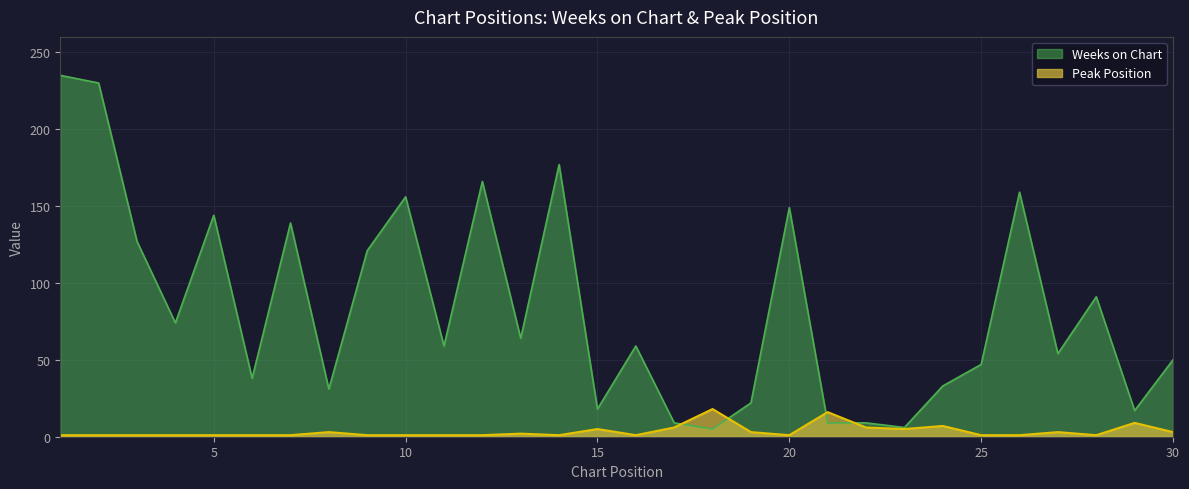

Reading right to left, list all the values displayed in this chart.

Weeks on Chart: 30=50	29=17	28=91	27=54	26=159	25=47	24=33	23=6	22=9	21=9	20=149	19=22	18=5	17=9	16=59	15=18	14=177	13=64	12=166	11=59	10=156	9=121	8=31	7=139	6=38	5=144	4=74	3=127	2=230	1=235
Peak Position: 30=3	29=9	28=1	27=3	26=1	25=1	24=7	23=5	22=6	21=16	20=1	19=3	18=18	17=6	16=1	15=5	14=1	13=2	12=1	11=1	10=1	9=1	8=3	7=1	6=1	5=1	4=1	3=1	2=1	1=1